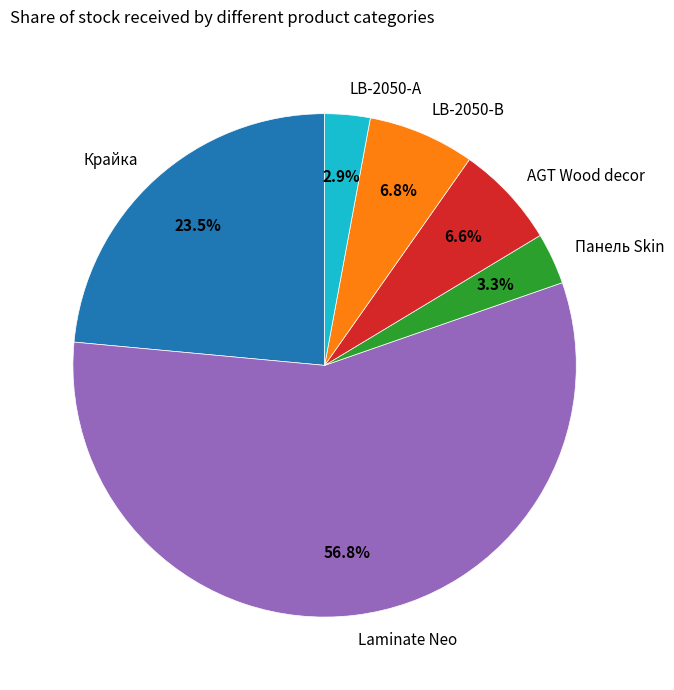

Which category has the biggest portion of the pie?

Laminate Neo